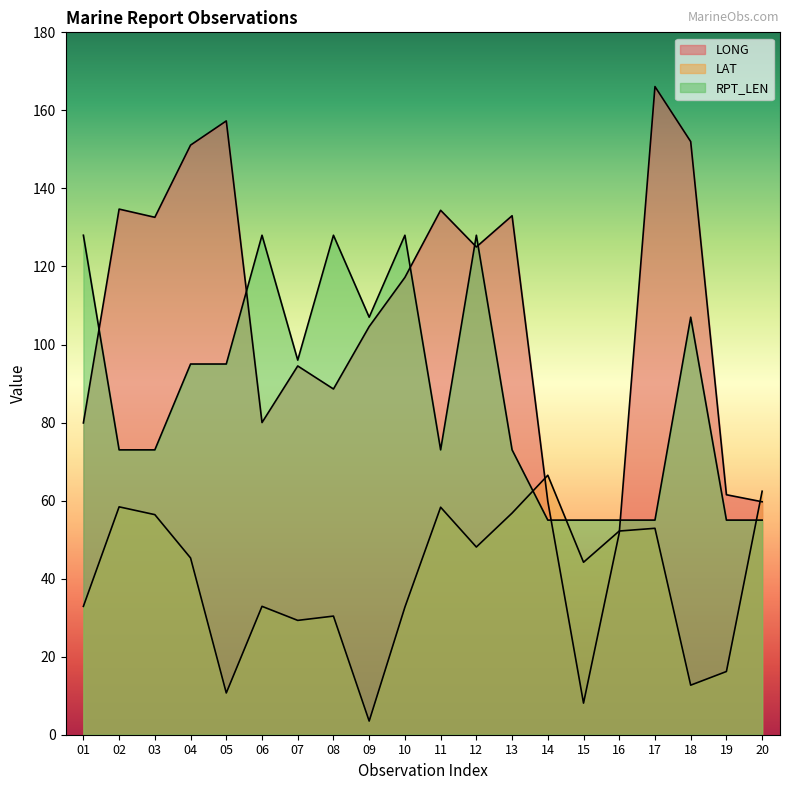

What is the difference between the second highest and second lowest values in the LONG series?

105.6